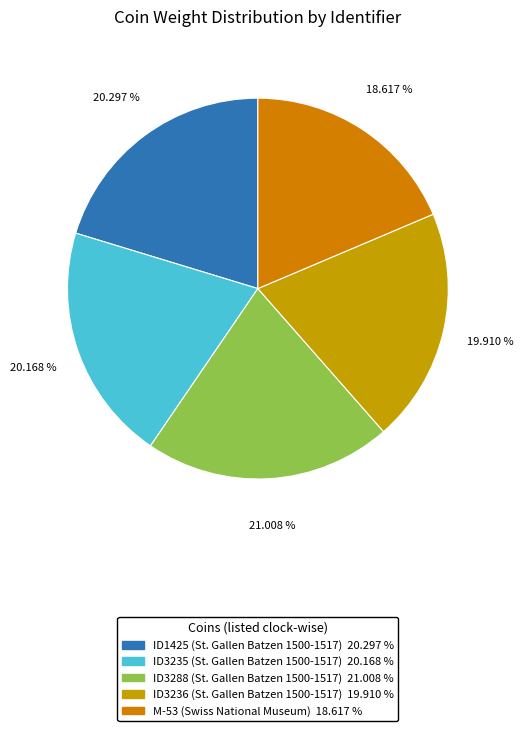

What percentage is the ID3288 (St. Gallen Batzen 1500-1517) slice, to the nearest percent?

21%